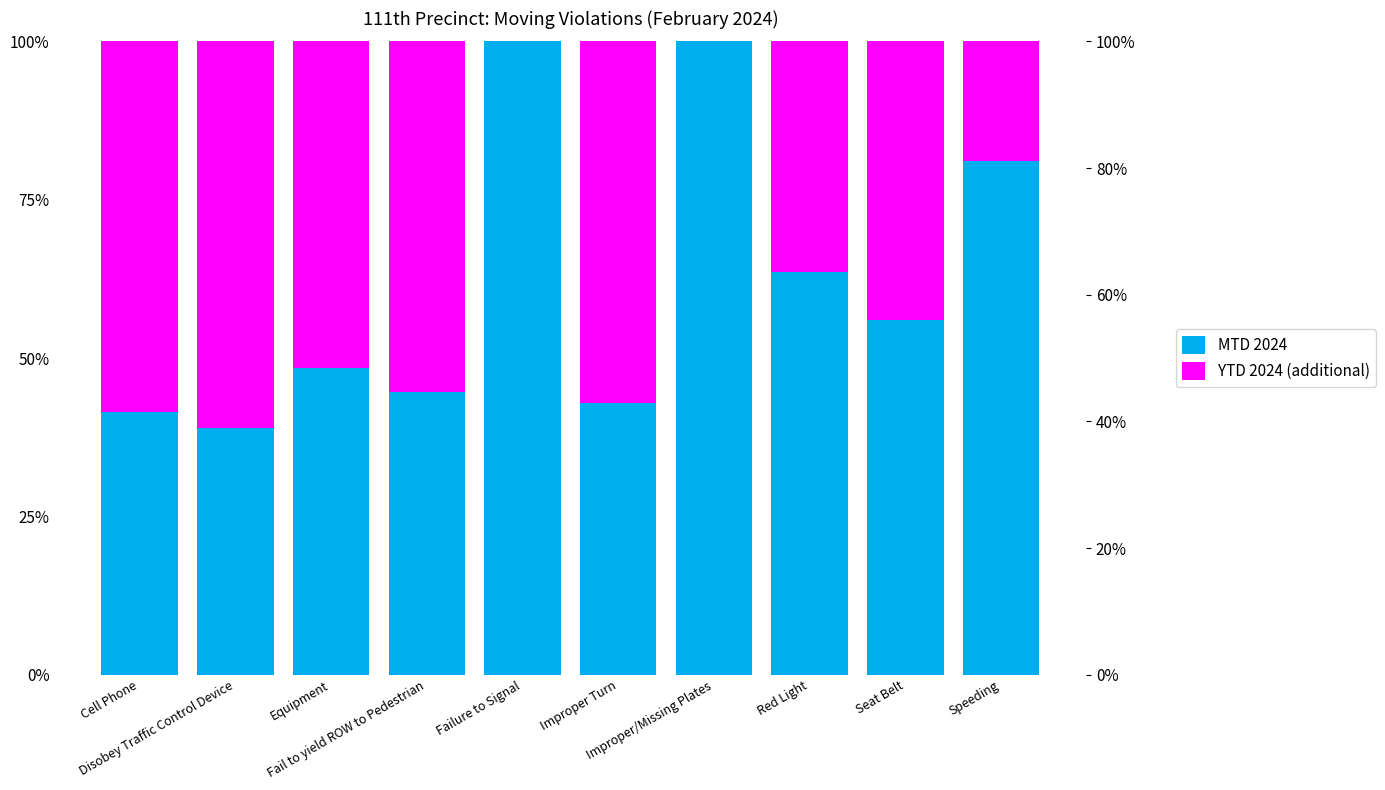

Reading left to right, what are all the values shown in this chart?

MTD 2024: 41.5	38.9	48.4	44.7	100.0	42.9	100.0	63.6	56.0	81.1
YTD 2024 (additional): 58.5	61.1	51.6	55.3	0.0	57.1	0.0	36.4	44.0	18.9